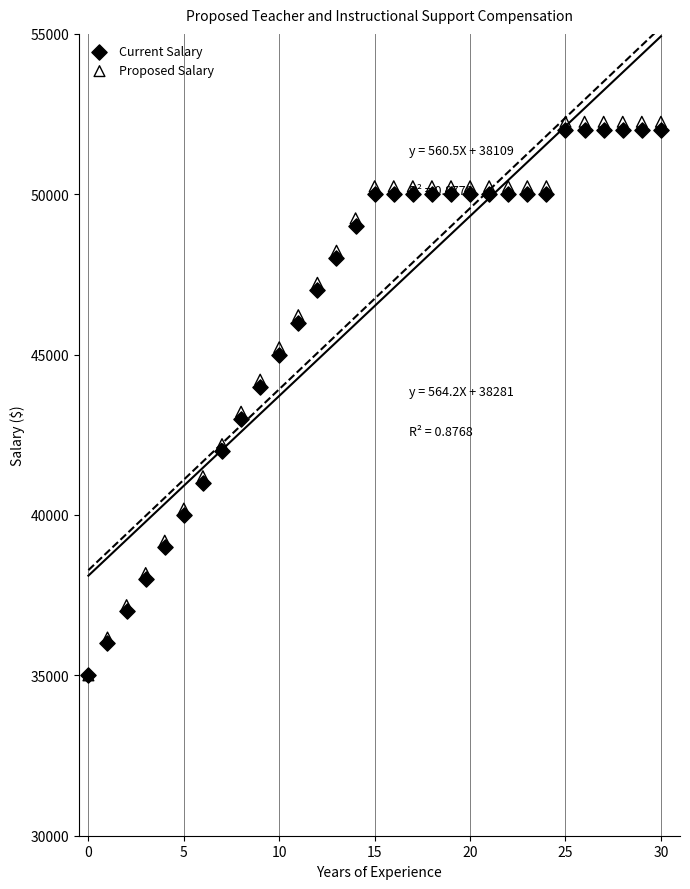

What are all the series names shown in the legend?

Current Salary, Proposed Salary